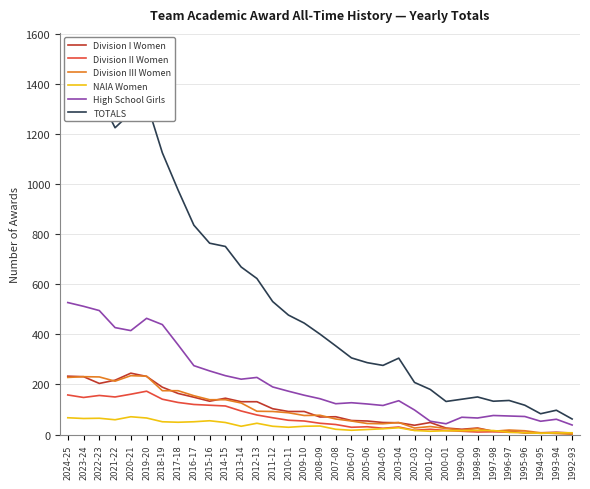

Which series has the largest total across all categories?

TOTALS